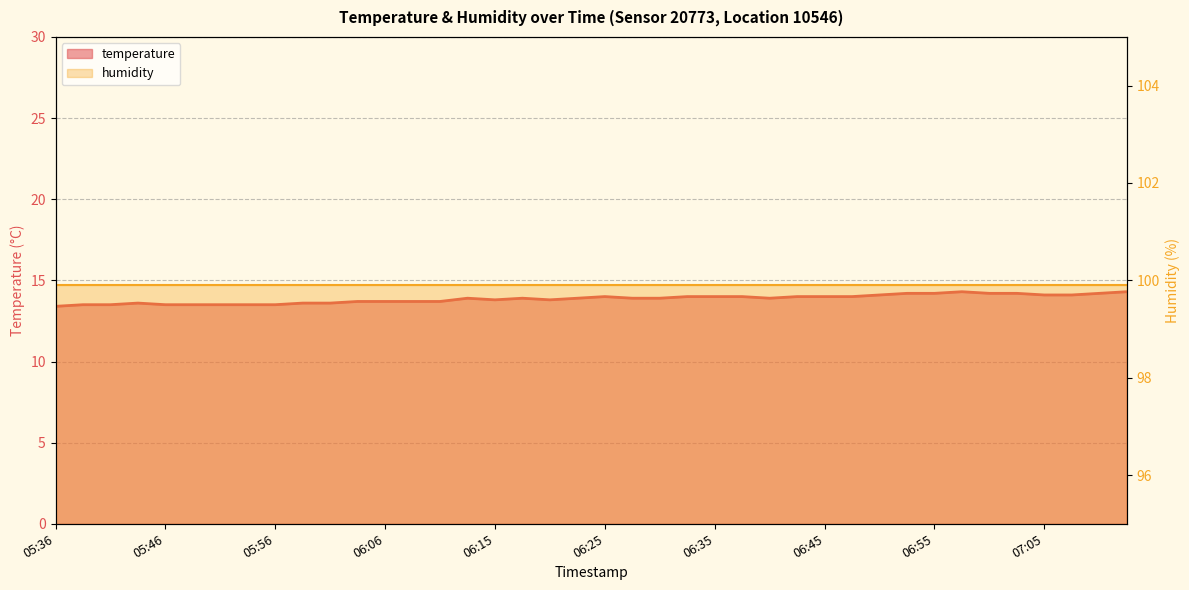

True or false: the data has more than 2 interior local peaks.

True